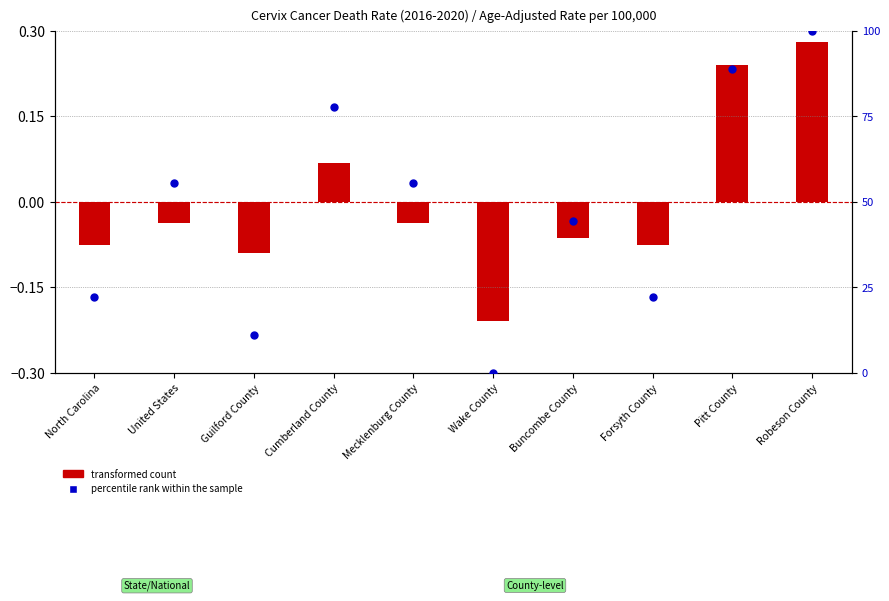

Which series contains the lowest Y value?

transformed count